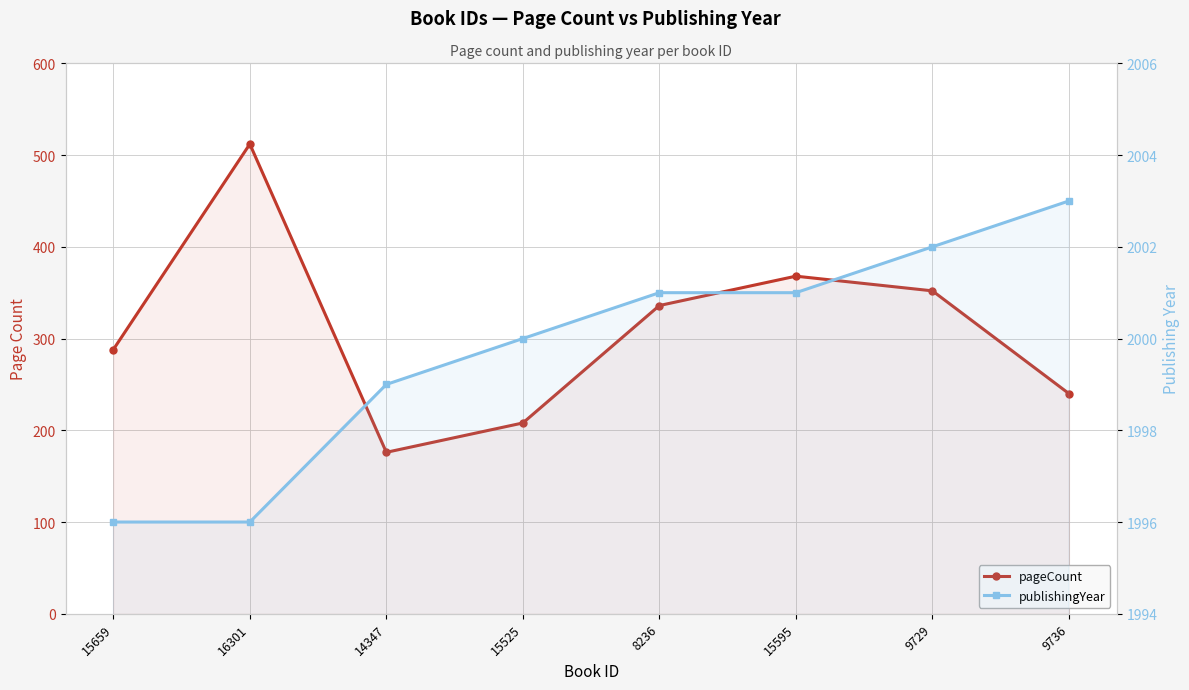

Reading left to right, list all the values displayed in this chart.

pageCount: 15659=288	16301=512	14347=176	15525=208	8236=336	15595=368	9729=352	9736=240
publishingYear: 15659=1996	16301=1996	14347=1999	15525=2000	8236=2001	15595=2001	9729=2002	9736=2003